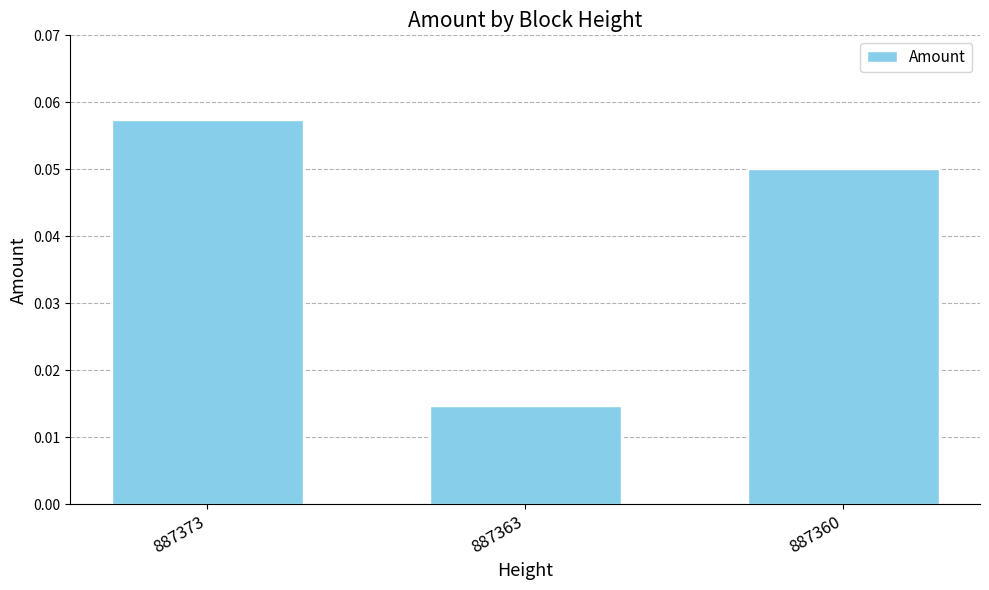

Which category has the lowest value across all series?

887363